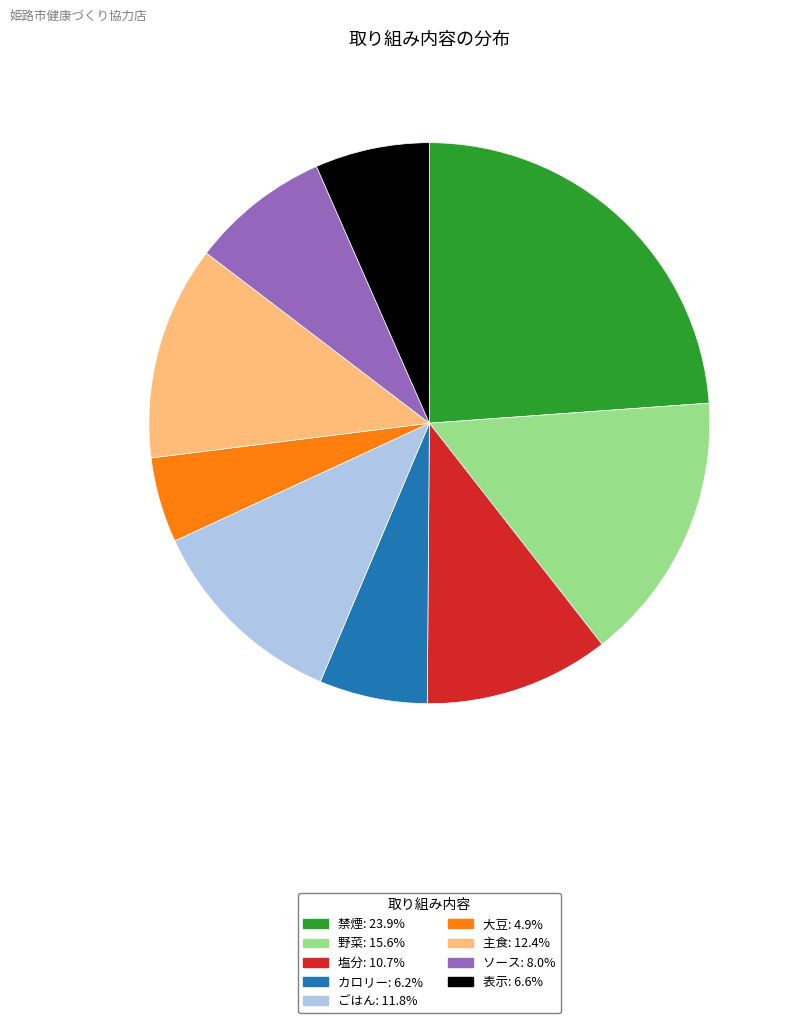

Combined, do ごはん: 11.8% and ソース: 8.0% account for over 50%?

No